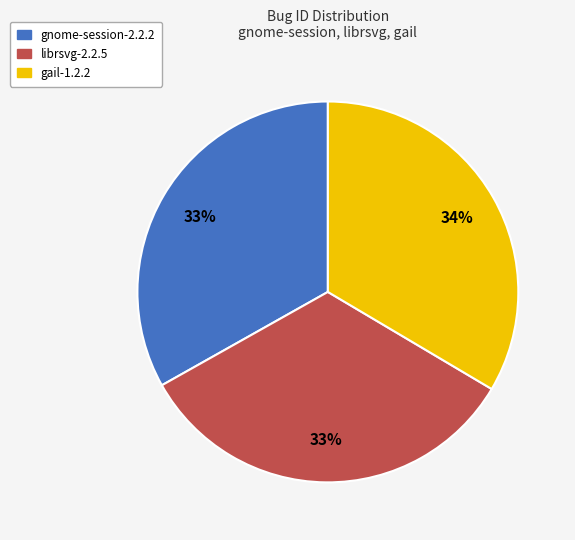

Is there any slice that represents more than half of the pie?

No